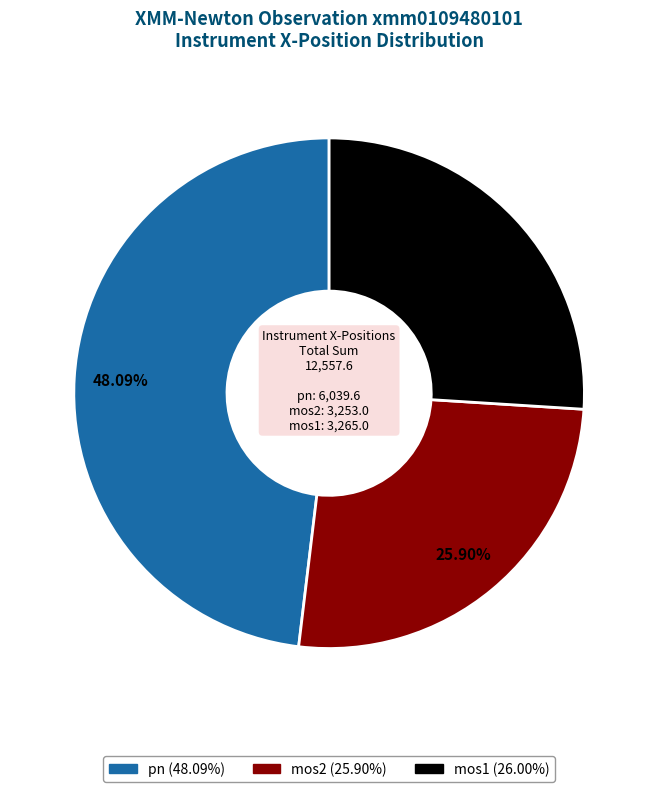

Is mos2 the majority of the pie?

No